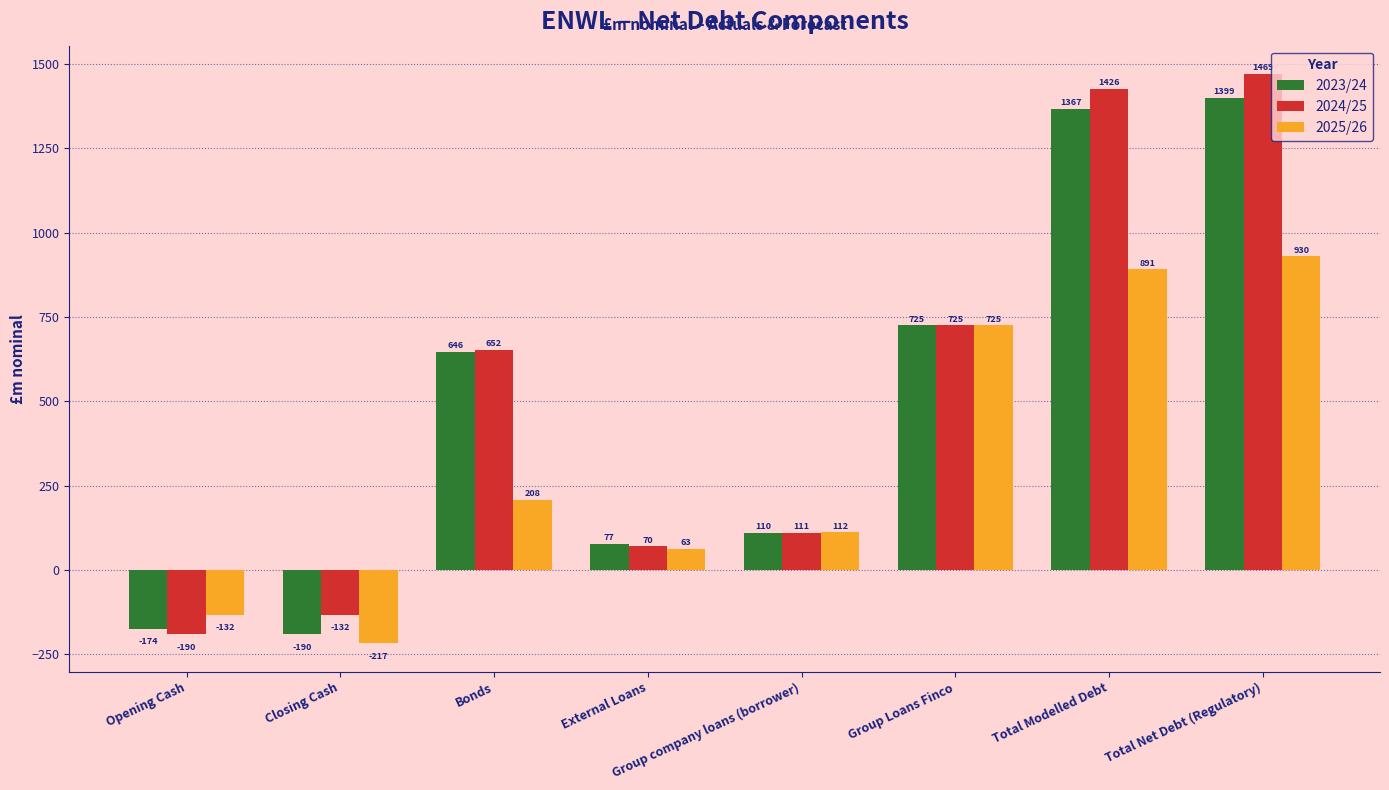

At which label is 2025/26 closest to 356?

Bonds